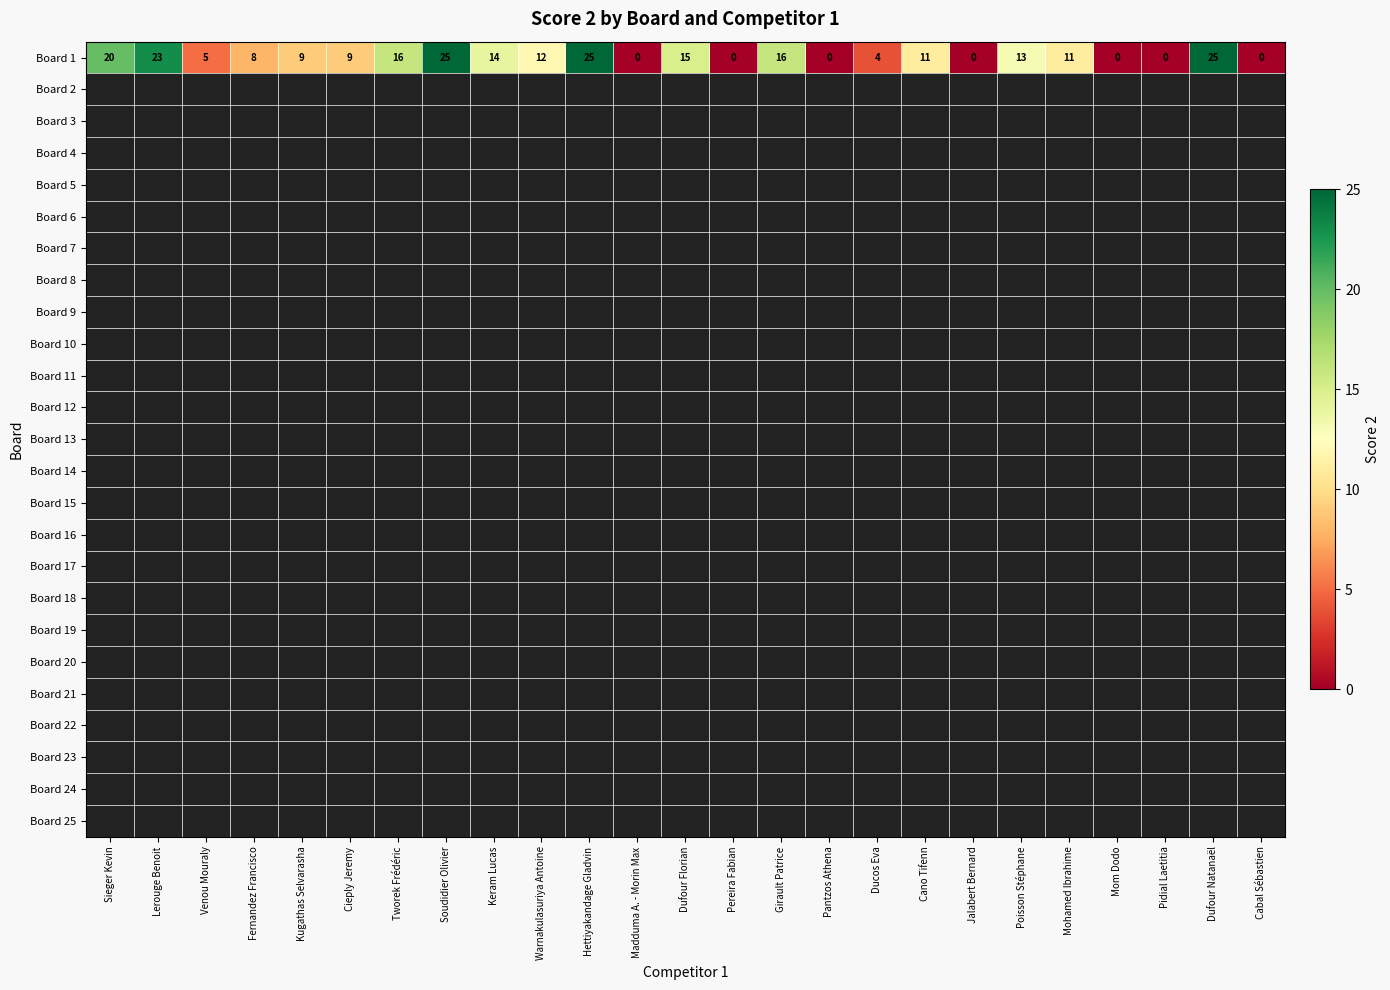

Between Cabal Sébastien and Cieply Jeremy, which is larger?

Cieply Jeremy